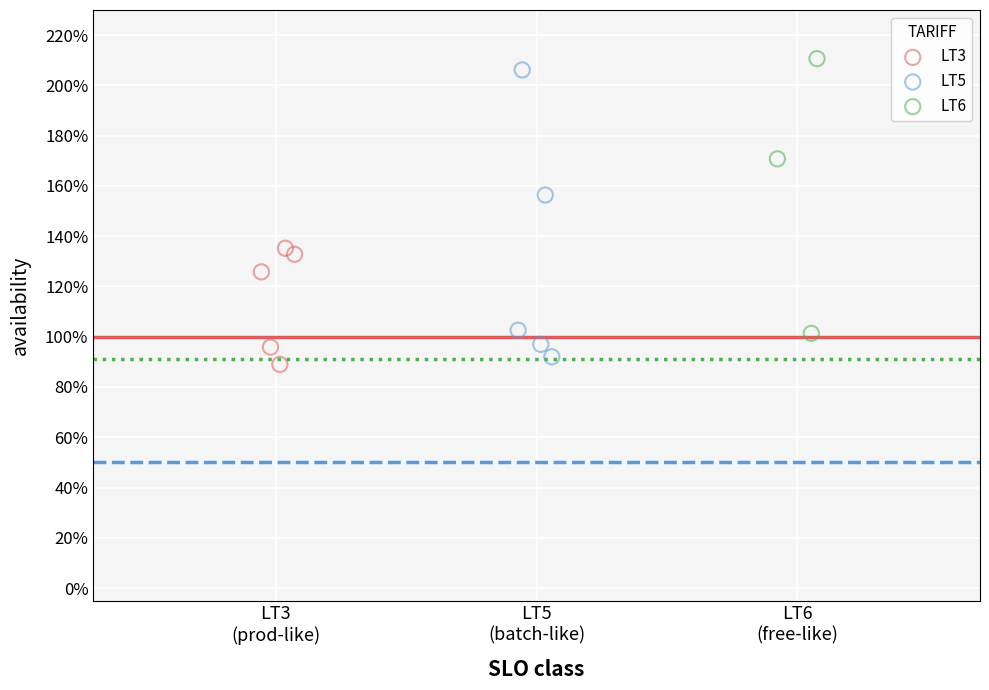

Which series contains the lowest Y value?

LT3